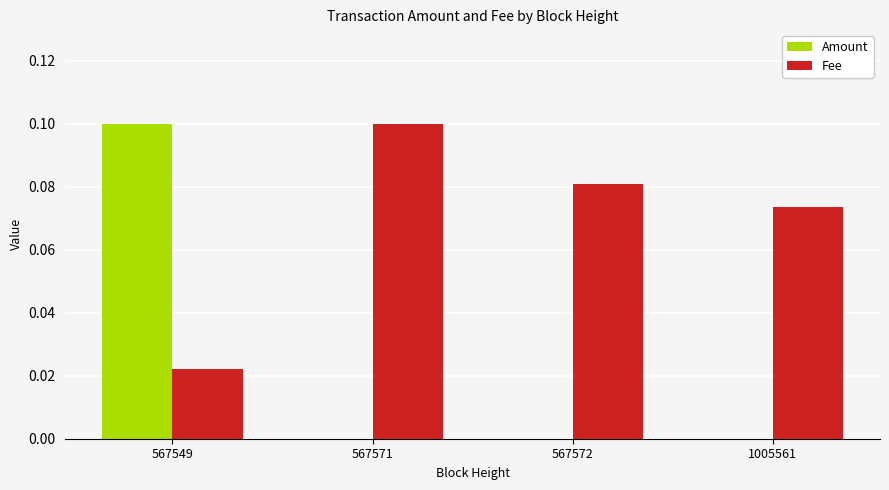

What is the sum of all Fee values?

0.3